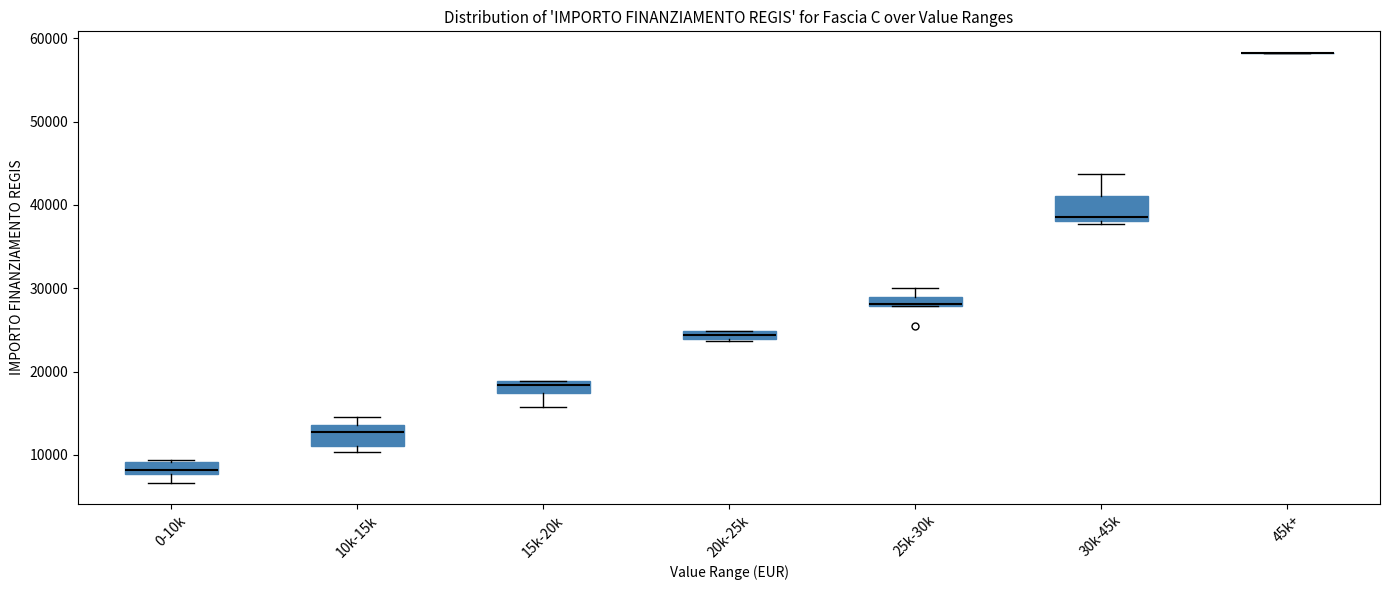

Where does the median line of the box for 10k-15k sit on the y-axis? The values are not printed on the chart, so give them approximately, as read against the axis.

13000